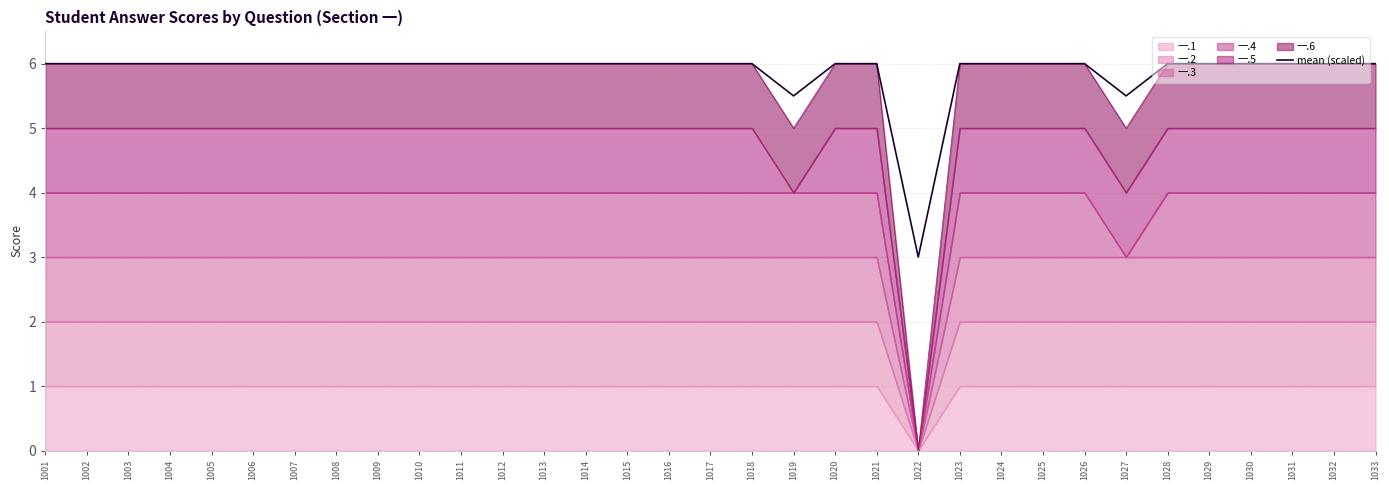

What is the sum of all values?

194.0